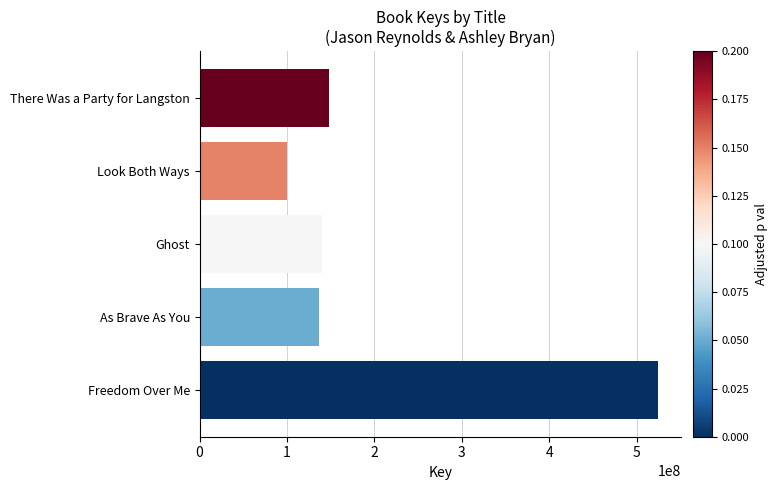

What is the sum of the values at Freedom Over Me and As Brave As You?

661230468